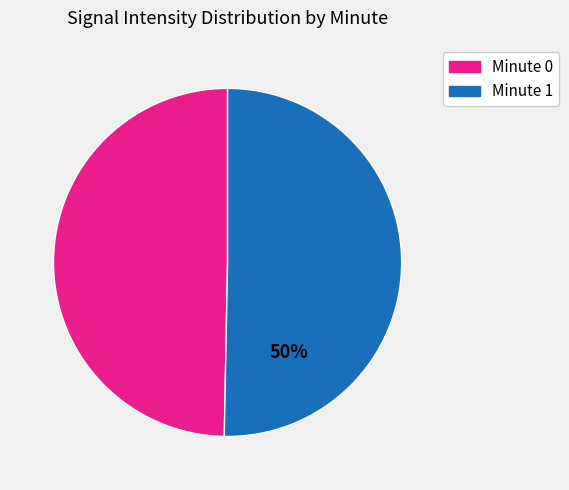

Is it true that Minute 0 is 50% of the pie?

True